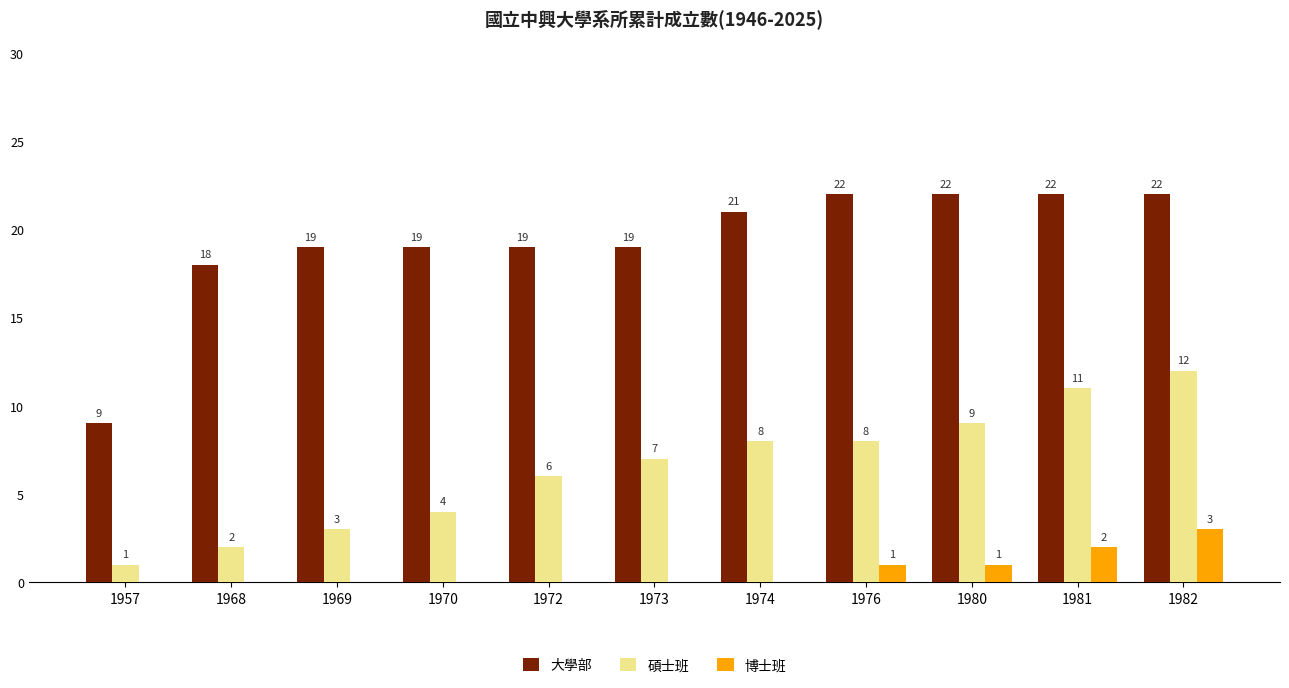

Are the bars grouped side by side (vs. stacked)?

Yes